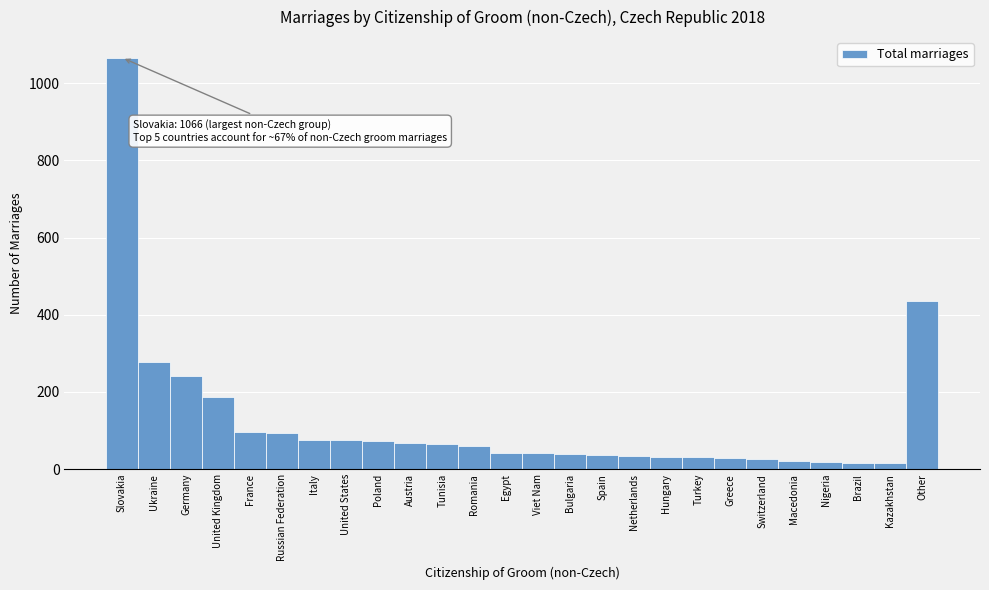

What is the label of the 22nd bar from the left?

Macedonia